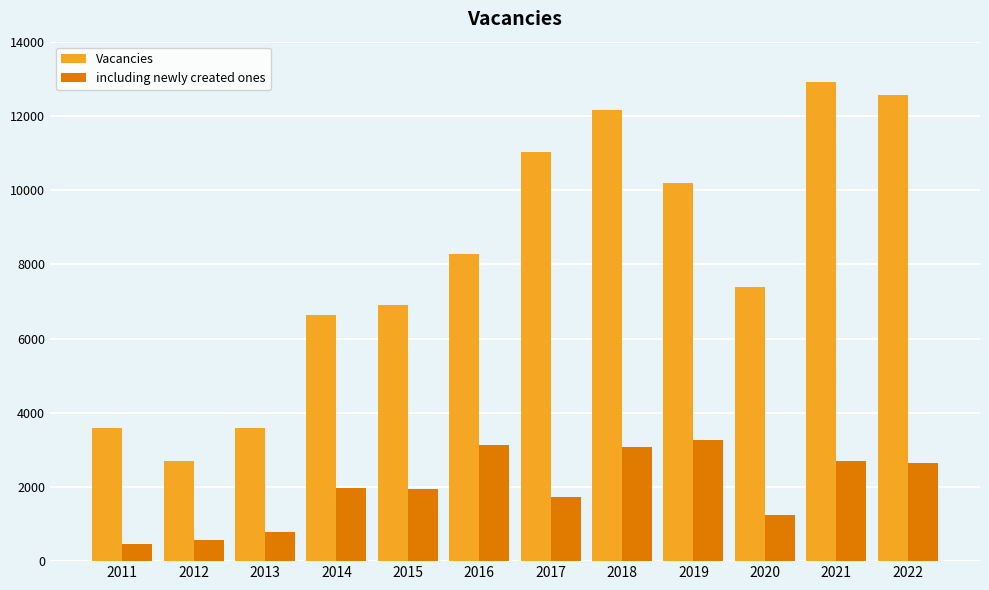

At which label does including newly created ones reach its peak?

2019